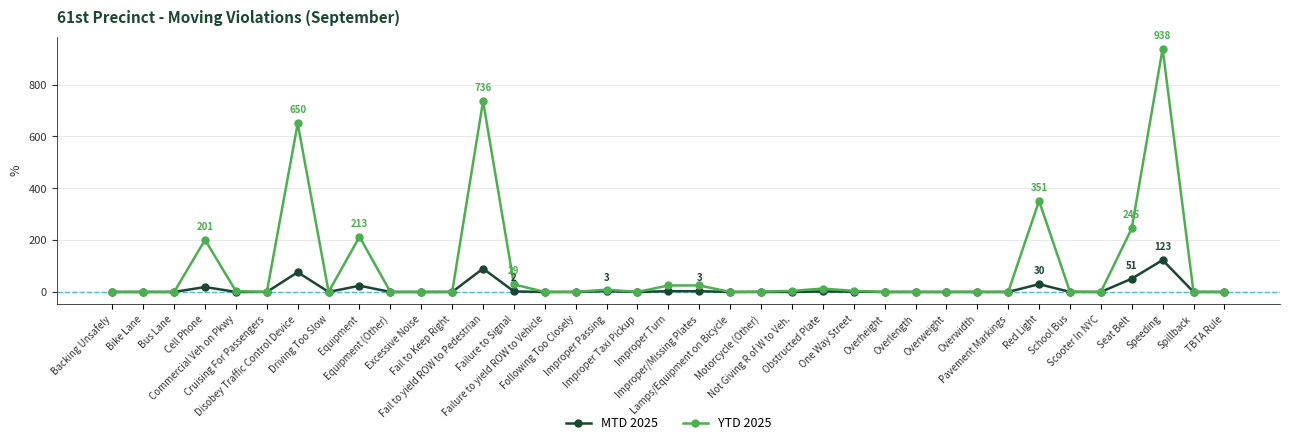

What is the difference between the MTD 2025 values at Overweight and Obstructed Plate?

2